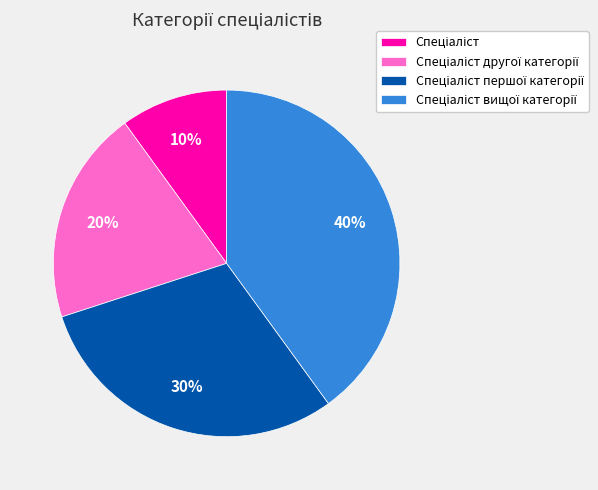

To the nearest percent, what is the difference between the largest and smallest slice percentages?

30%